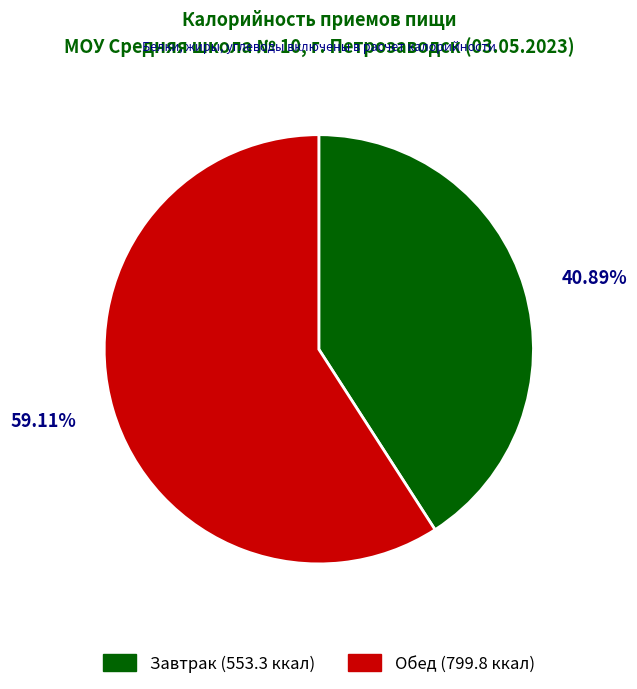

Do Завтрак and Обед together represent more than half of the pie?

Yes